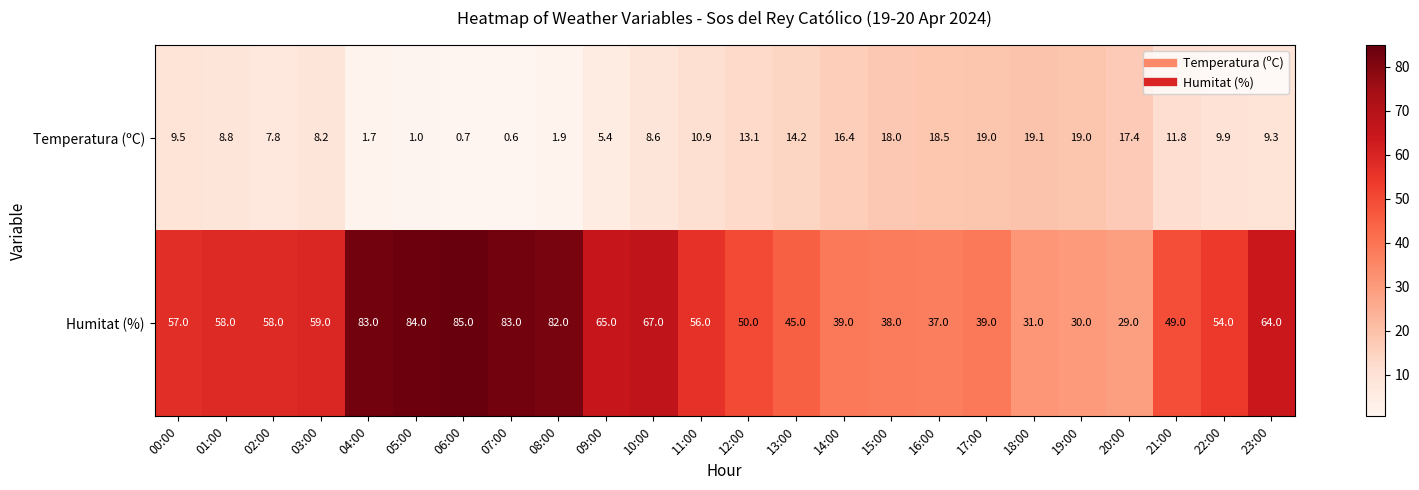

What is the average value of the Humitat (%) series?

55.9